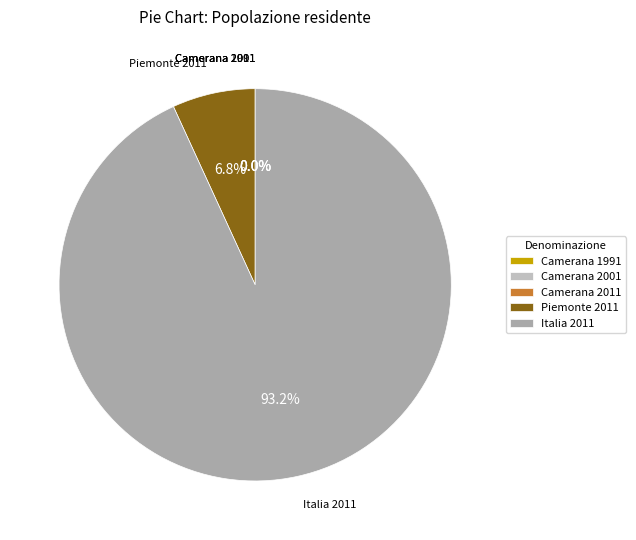

Which category has the biggest portion of the pie?

Italia 2011